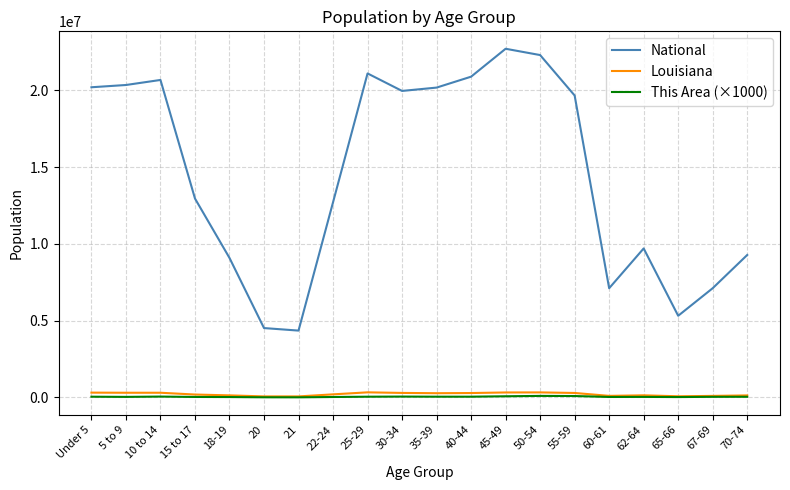

What is the difference between the This Area (×1000) values at 21 and 35-39?

41000